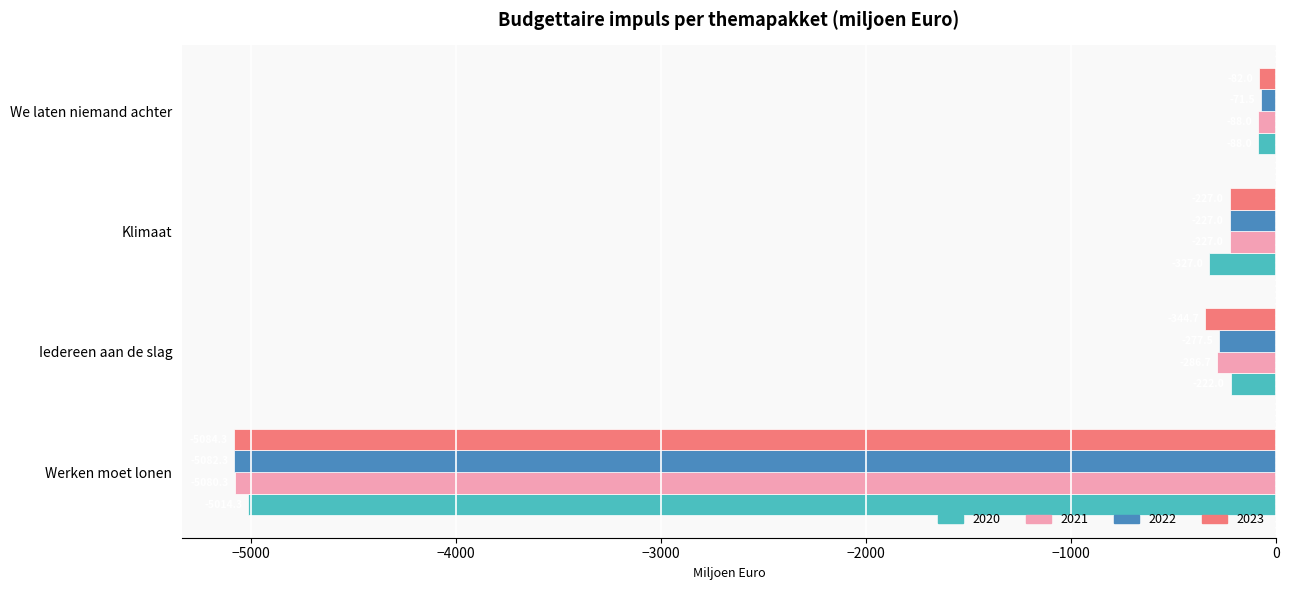

Rank the series at Werken moet lonen from highest to lowest value.

2020, 2021, 2022, 2023